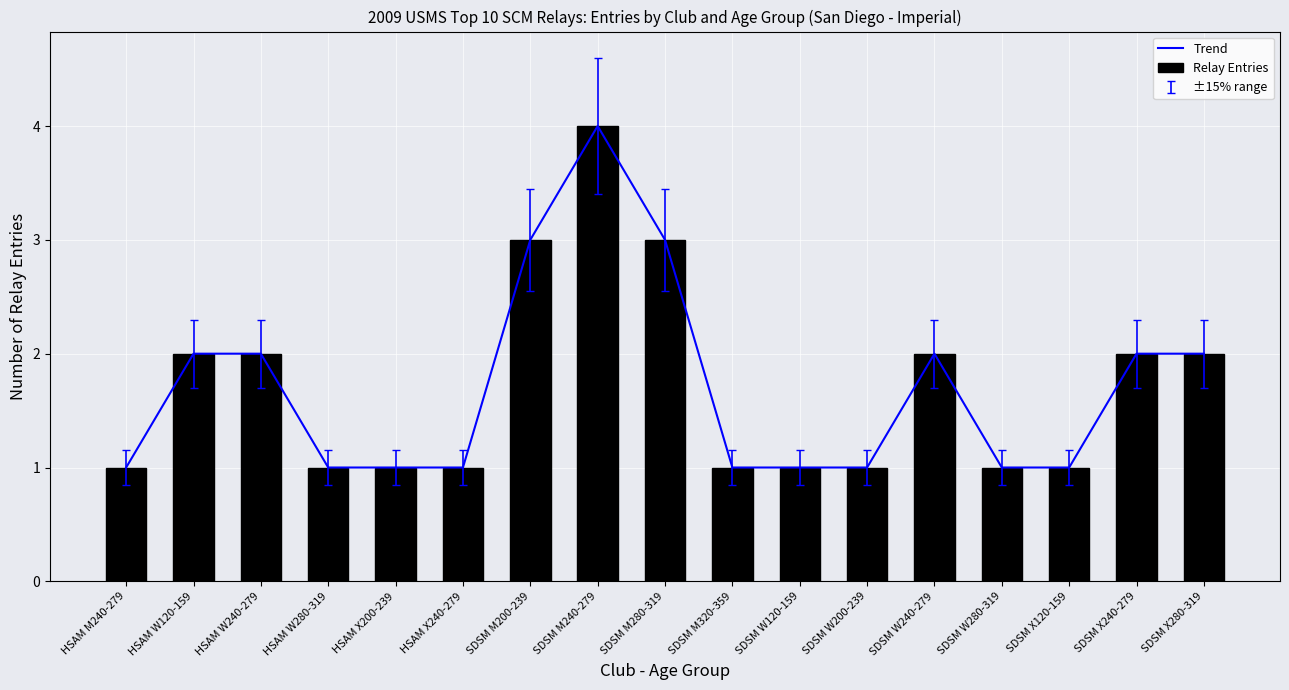

Where is Trend nearest to the value 2?

HSAM W120-159